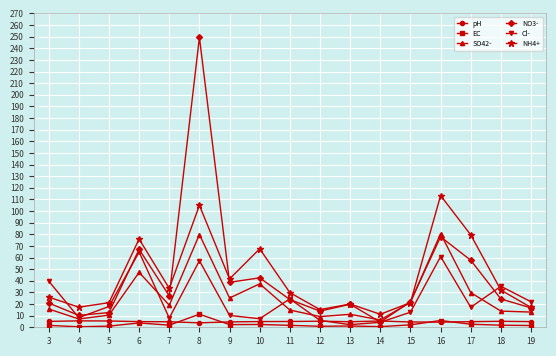

Does the chart display data point markers on the line(s)?

Yes